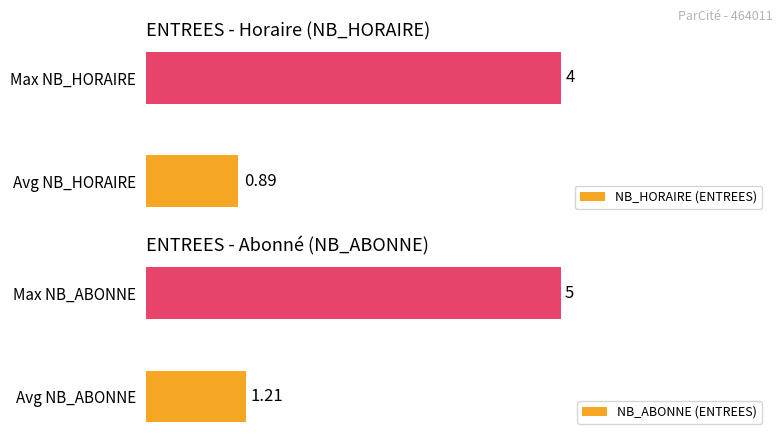

What is the average value of the NB_ABONNE (ENTREES) series?

3.1